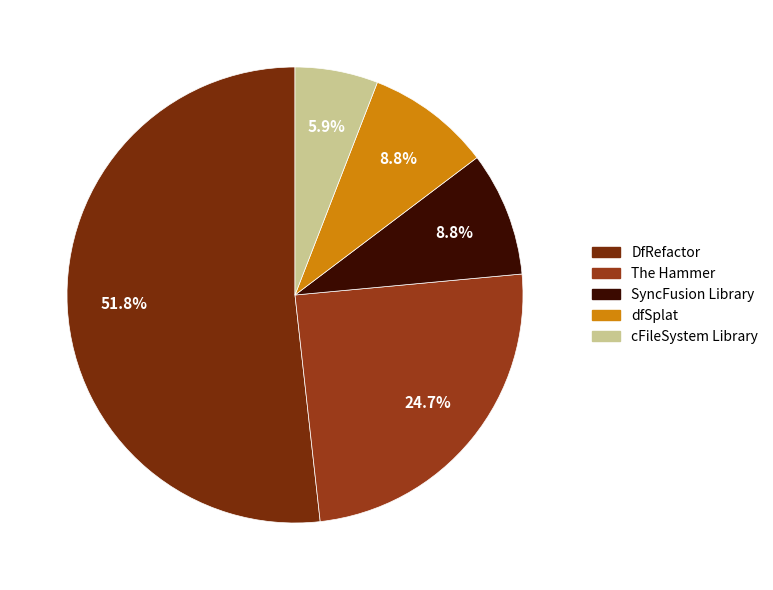

Count the number of slices in the pie.

5